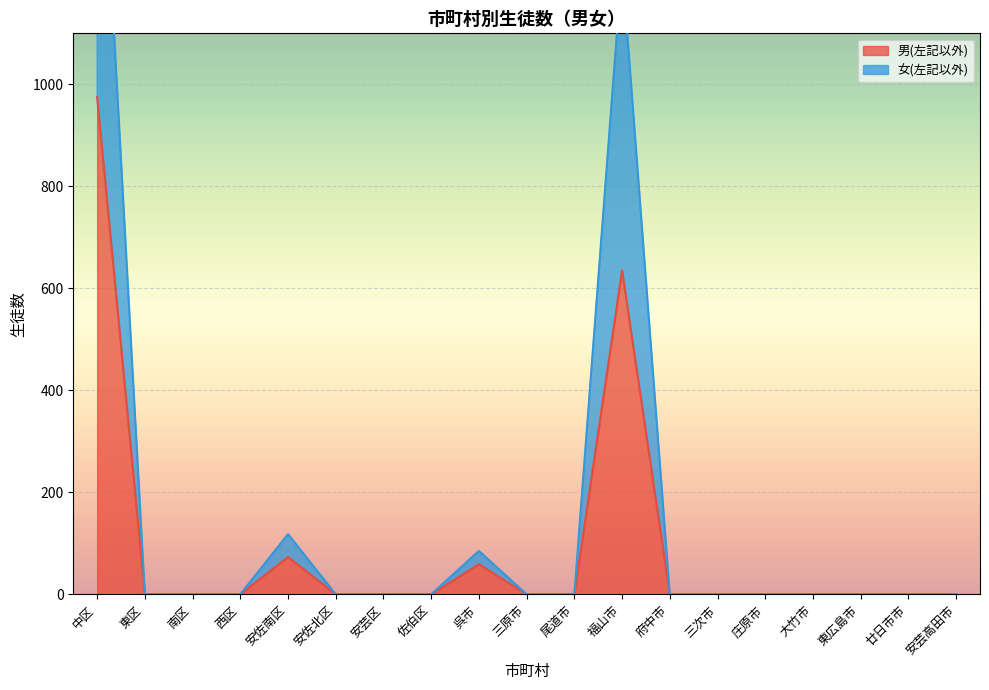

What is the difference between the maximum and minimum values in the 男(左記以外) series?

975